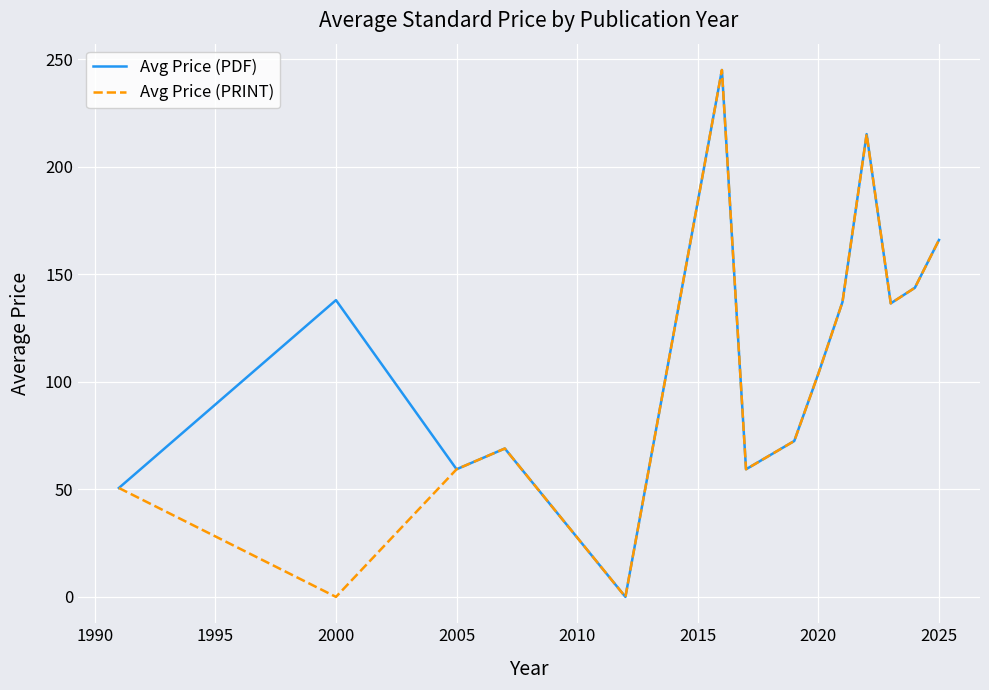

What is the maximum value shown in the chart?

245.0